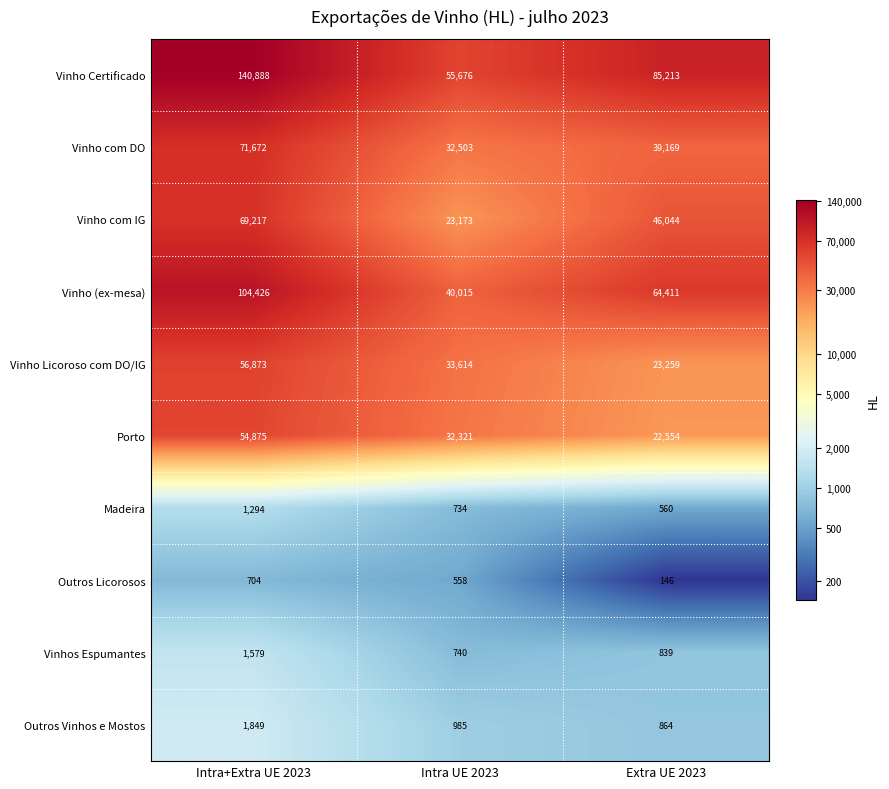

Which series has the largest range (max minus min)?

Vinho Certificado